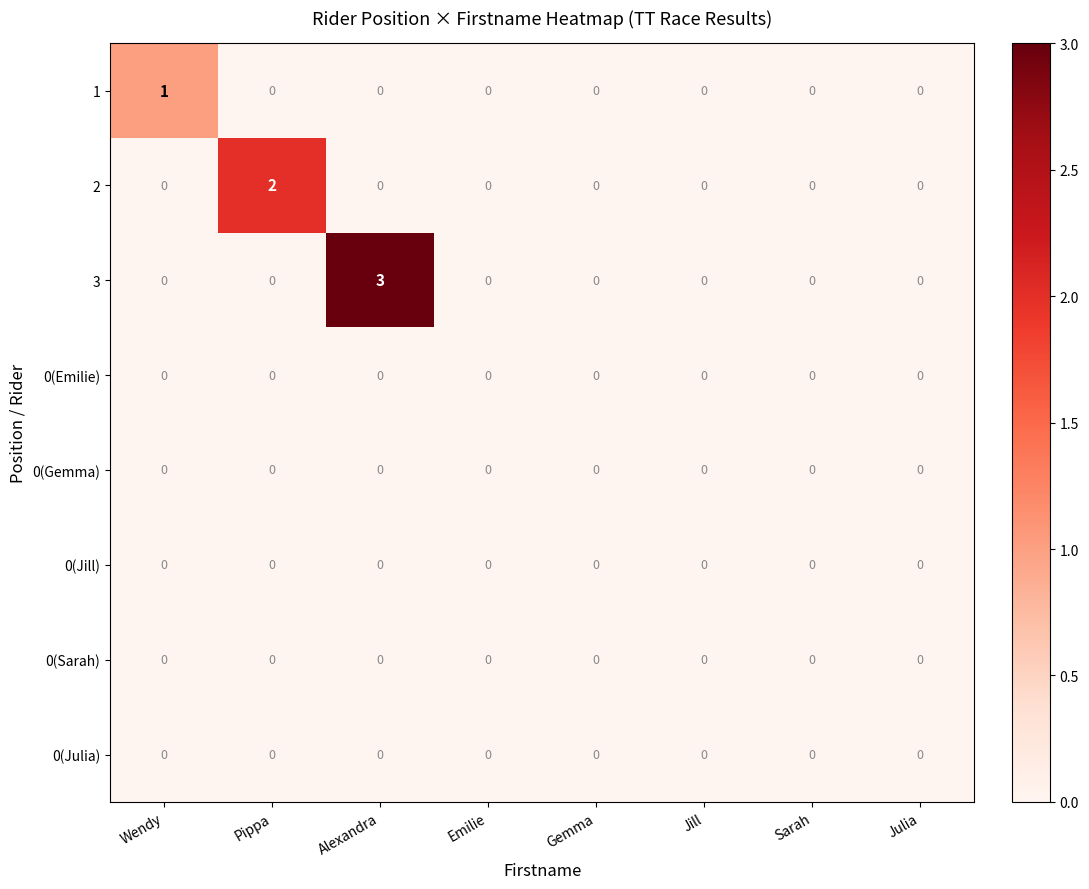

What is the greatest value displayed?

3